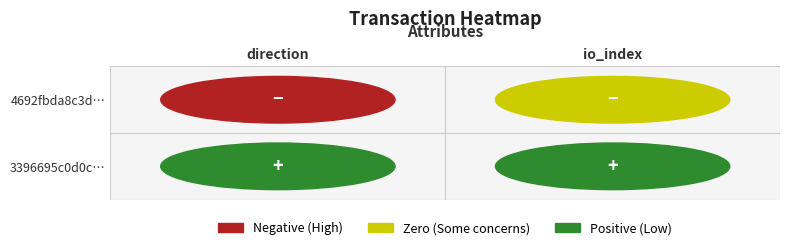

List the series in order of their overall mean, lowest first.

4692fbda8c3d55d3520db820ff06c0cb59a413f, 3396695c0d0cc41c615665623542c9eb70e9770